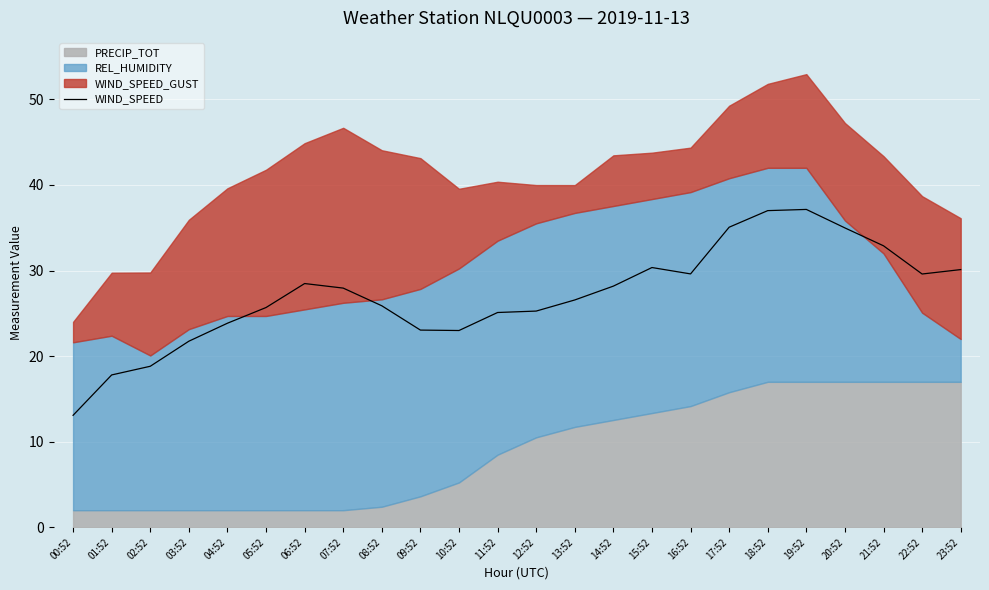

What is the label of the 15th point from the left?

14:52